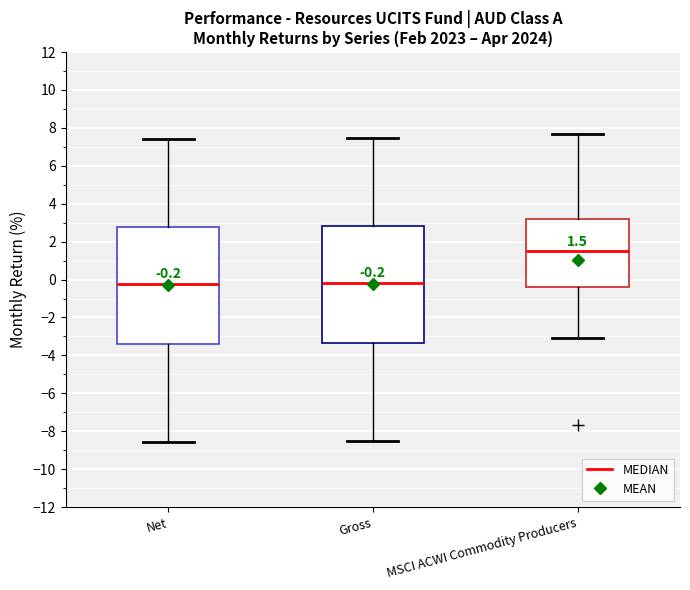

Which box's median line is the highest?

MSCI ACWI Commodity Producers